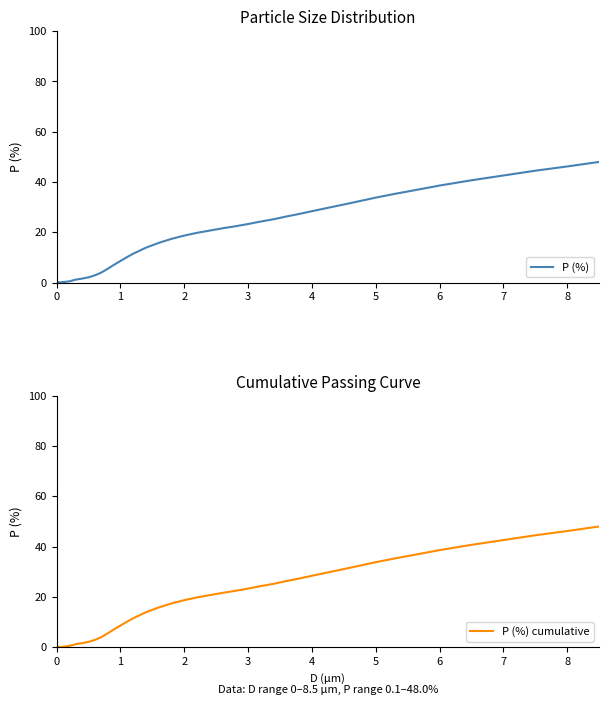

What is the value of the P (%) point at the 16th from the left?

13.9